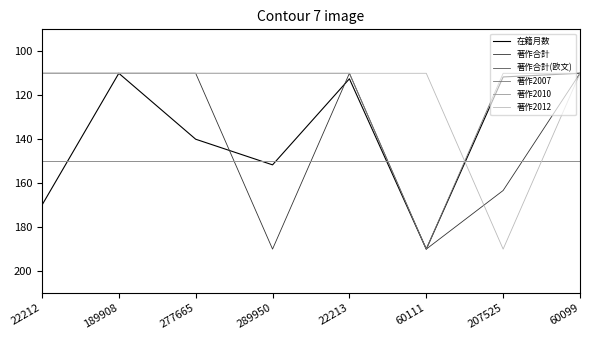

Is the value of 著作合計 at 60099 greater than the value of 著作2007 at 277665?

No